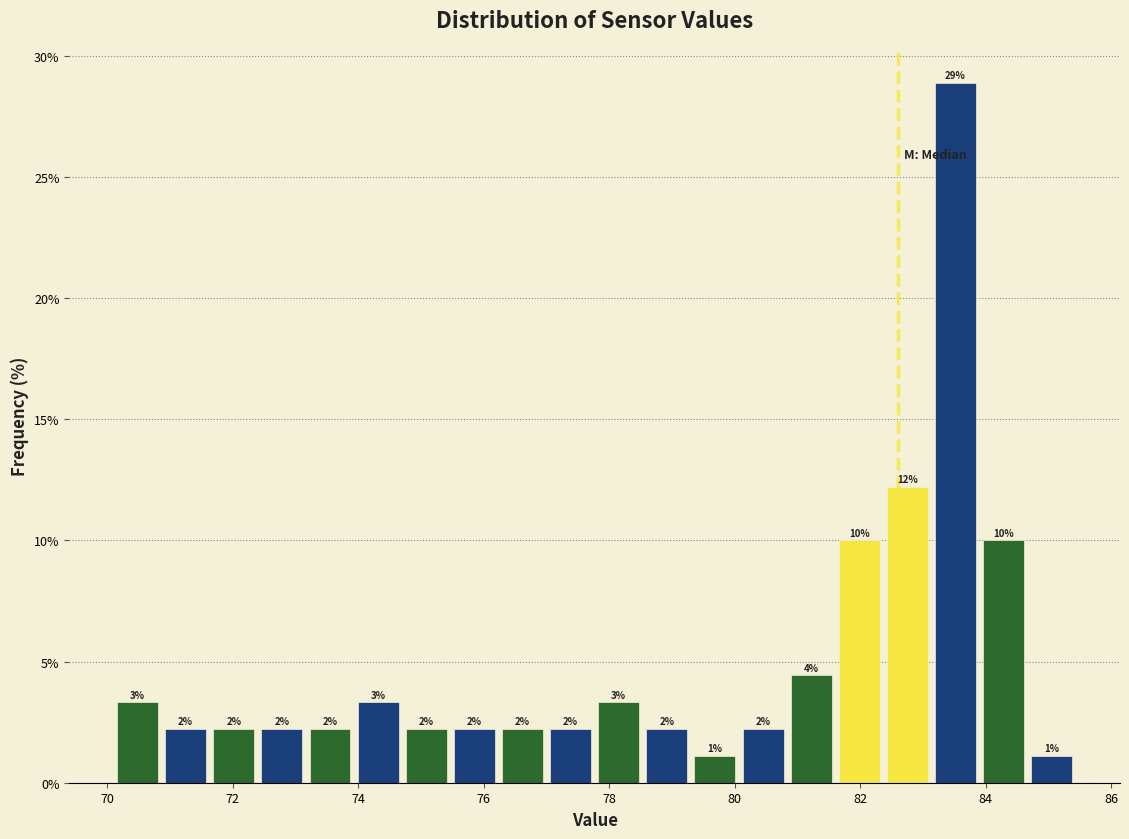

Read against the x-axis, roughly where is the centre of the tallest bar?

83.6